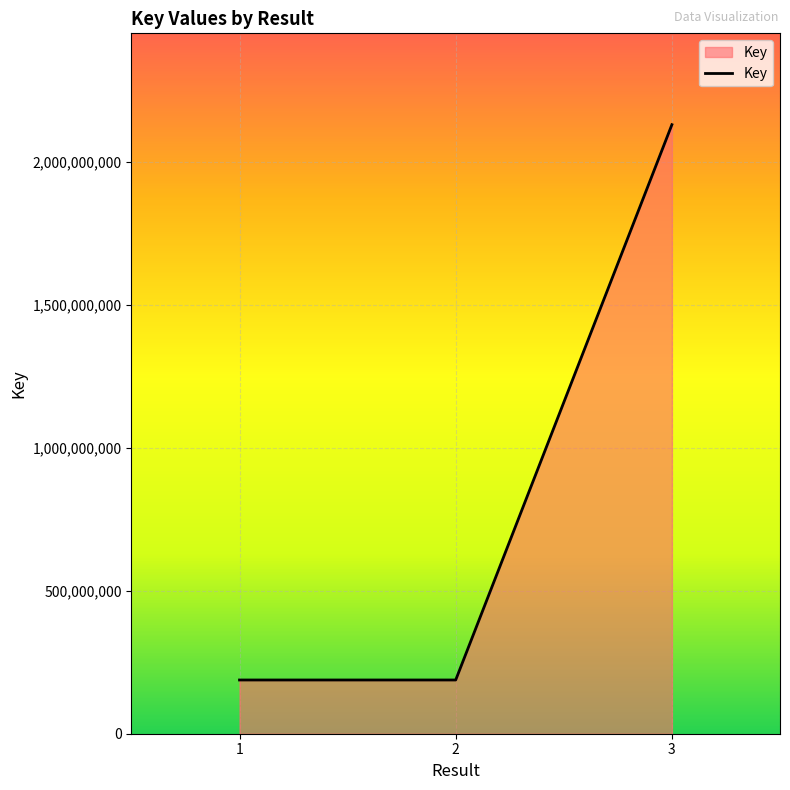

What is the sum of the values at 1 and 2?

375880299